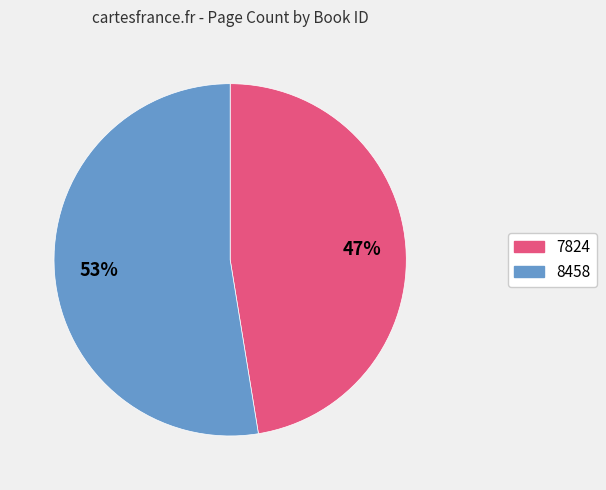

Is the sum of 8458 and 7824 greater than half?

Yes